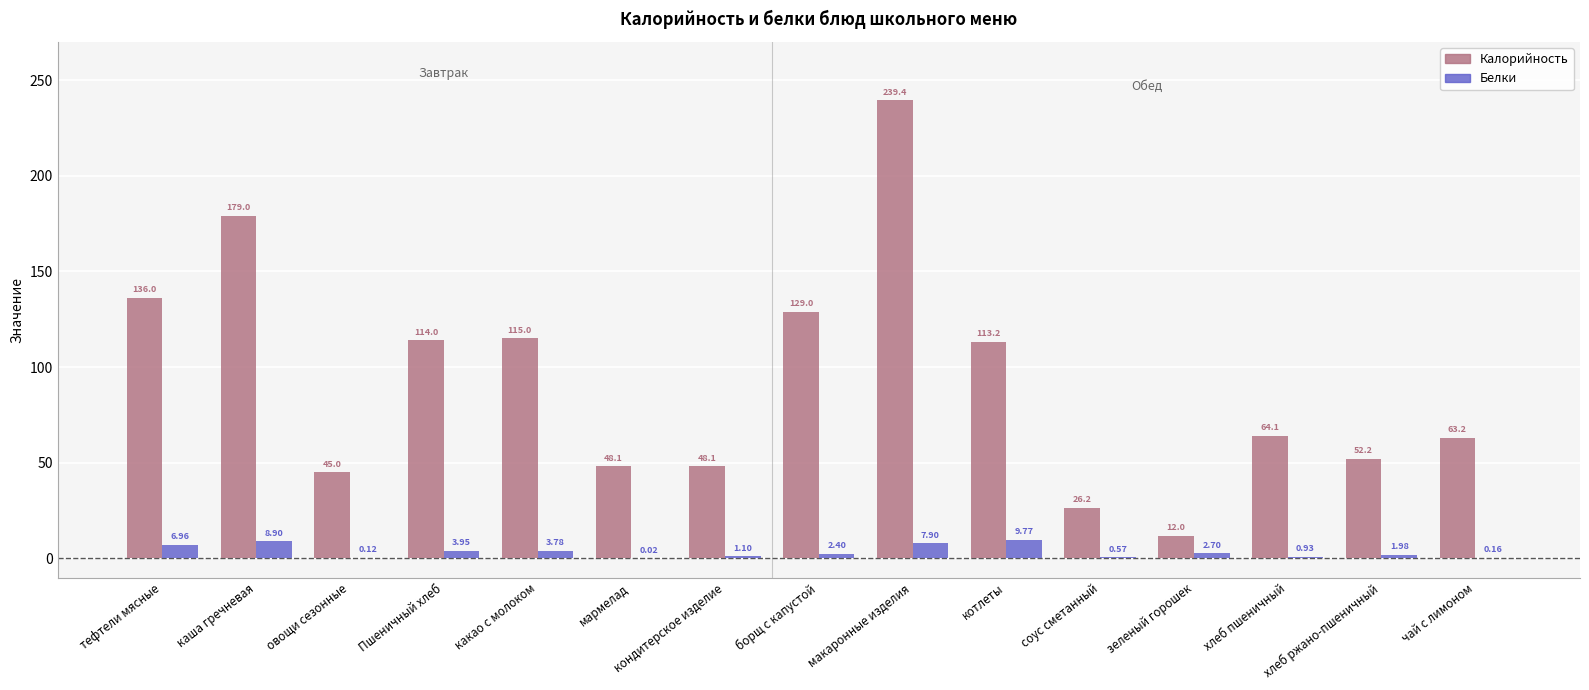

Which series changed the most between тефтели мясные and овощи сезонные?

Калорийность